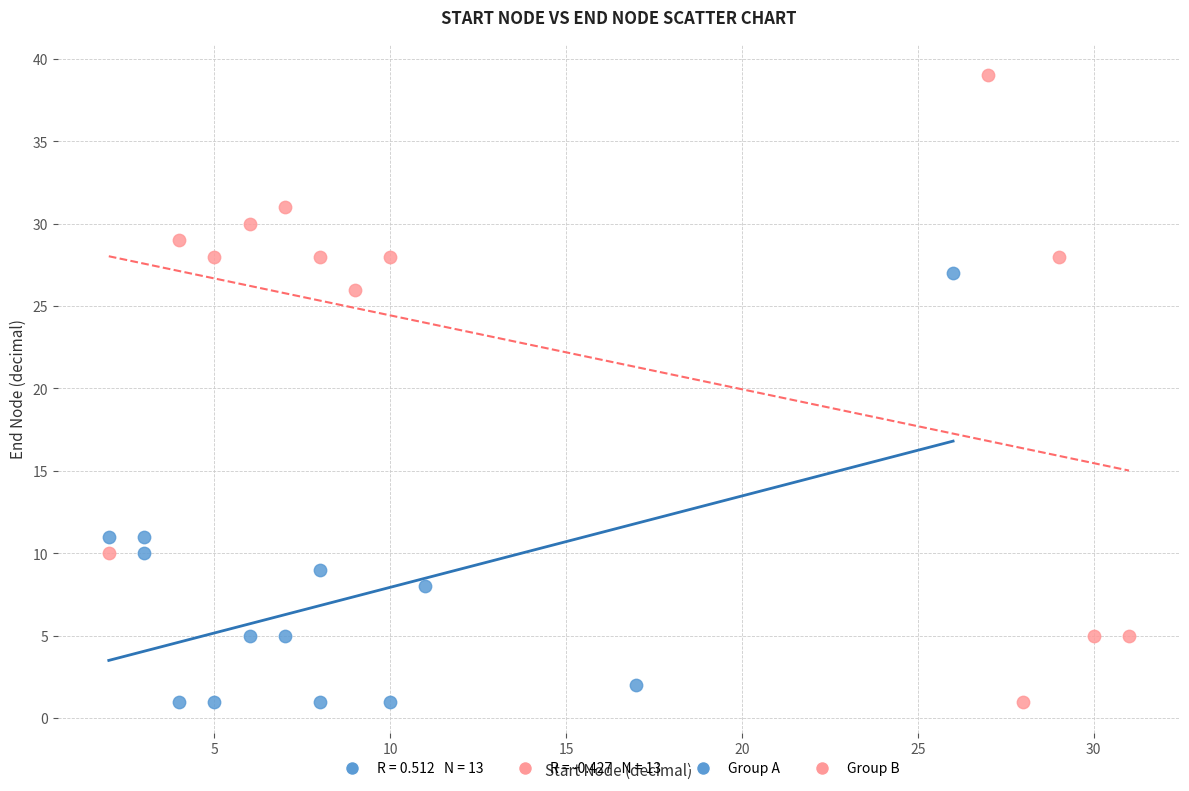

Which series reaches the maximum Y coordinate?

Group B